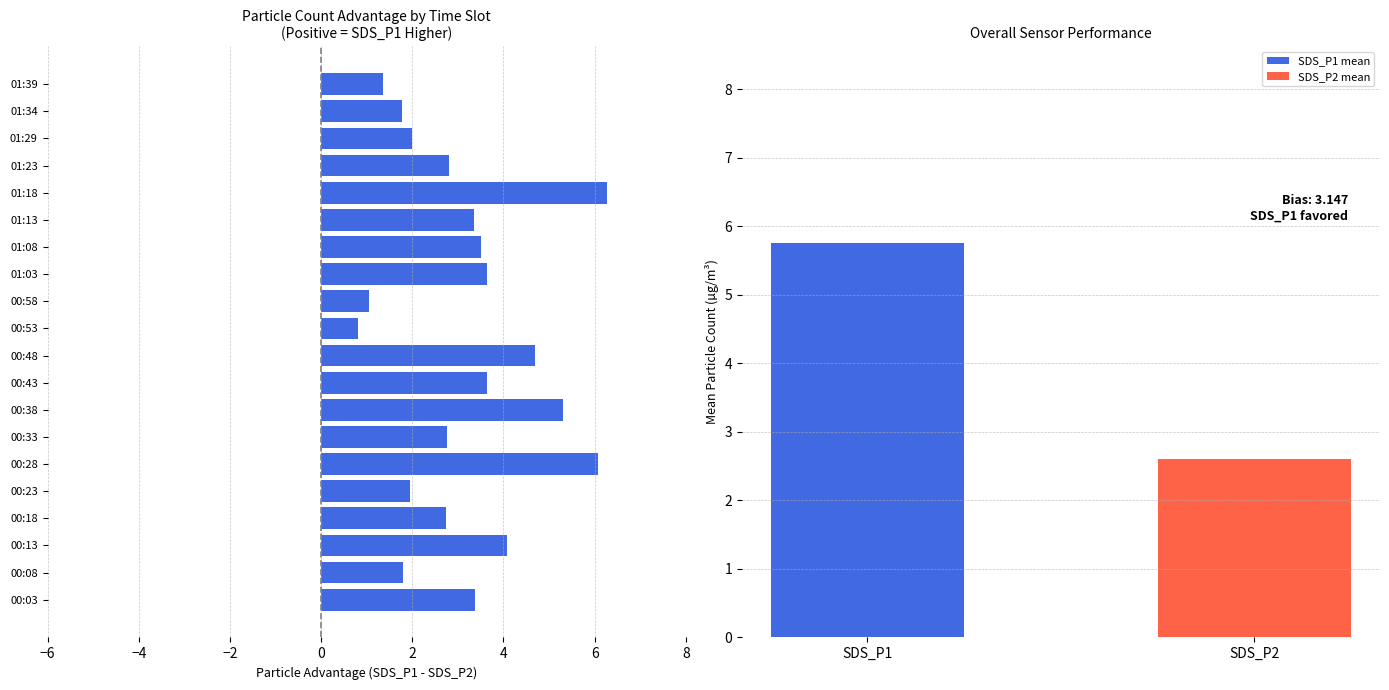

Count the number of data series in this chart.

1